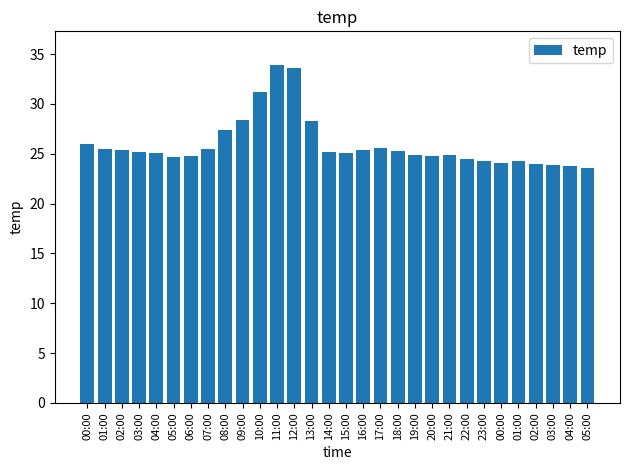

Rank the categories by value from lowest to highest.

05:00, 04:00, 03:00, 02:00, 00:00, 23:00, 01:00, 22:00, 05:00, 06:00, 20:00, 19:00, 21:00, 04:00, 15:00, 03:00, 14:00, 18:00, 02:00, 16:00, 01:00, 07:00, 17:00, 00:00, 08:00, 13:00, 09:00, 10:00, 12:00, 11:00